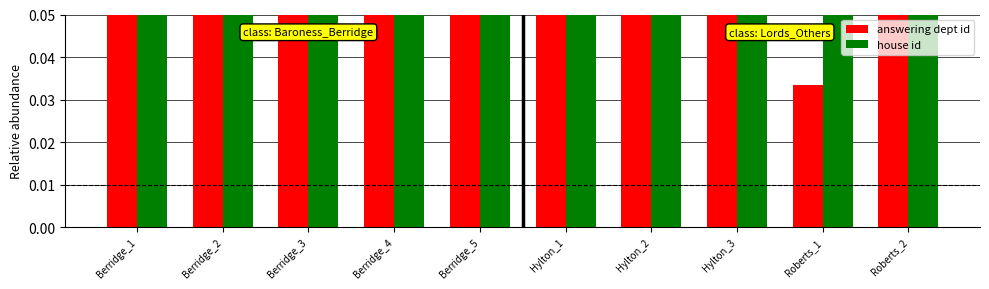

The value of house id at Hylton_3 is 0.1. True or false?

True